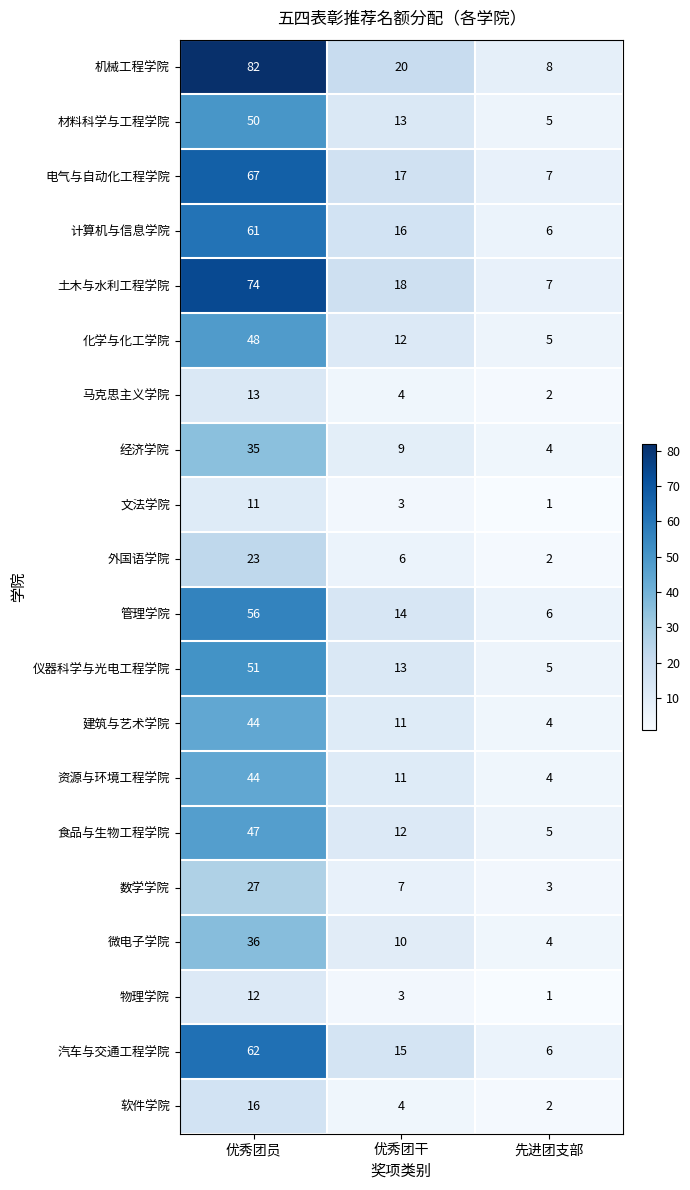

Which series has the largest total across all categories?

机械工程学院